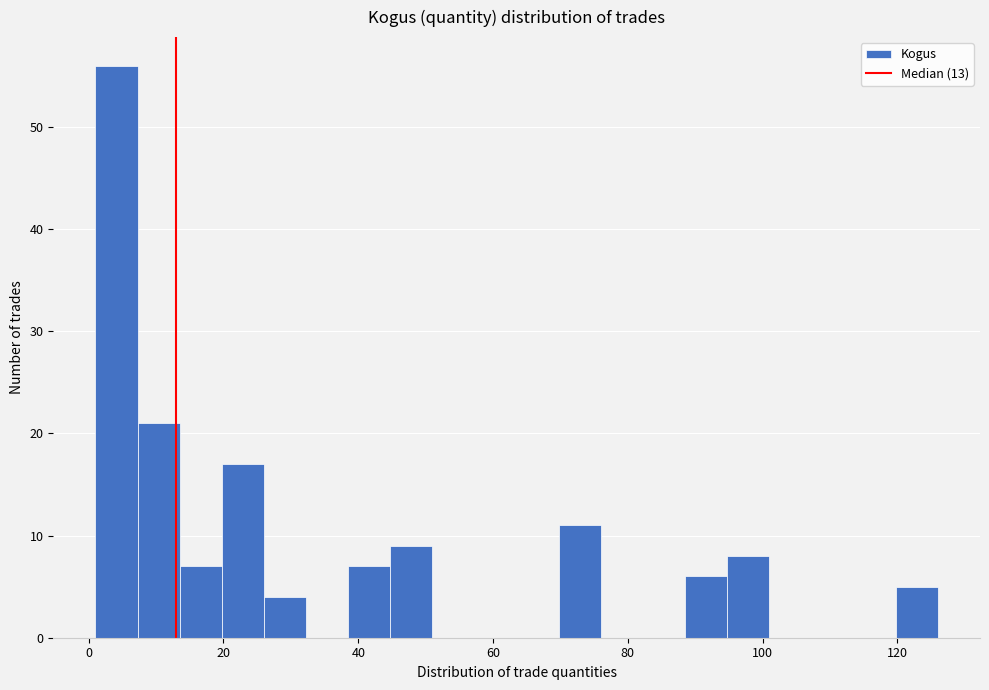

Read against the x-axis, roughly where is the centre of the tallest bar?

4